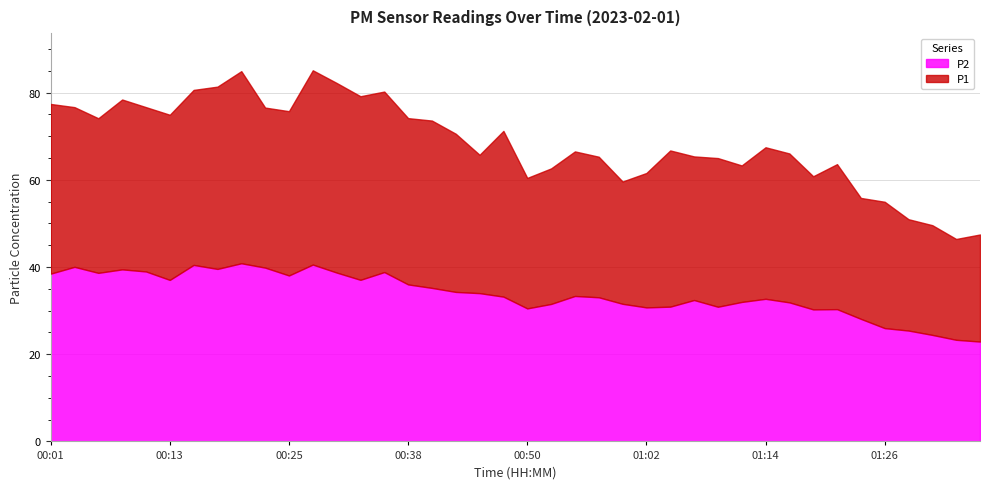

Reading left to right, extract all data points from this chart.

P1: 77.4	76.7	74.1	78.4	76.7	74.9	80.6	81.3	84.9	76.5	75.7	85.1	82.2	79.2	80.2	74.1	73.6	70.5	65.7	71.2	60.4	62.6	66.5	65.3	59.6	61.5	66.7	65.3	65.0	63.3	67.5	66.0	60.8	63.6	55.8	55.0	51.0	49.6	46.4	47.5
P2: 38.5	40.0	38.6	39.5	39.0	37.0	40.5	39.5	40.9	39.9	38.0	40.5	38.7	37.0	38.8	36.0	35.2	34.3	34.0	33.2	30.5	31.5	33.4	33.0	31.6	30.7	30.9	32.4	30.9	32.0	32.7	31.9	30.3	30.3	28.1	26.0	25.4	24.4	23.3	22.9